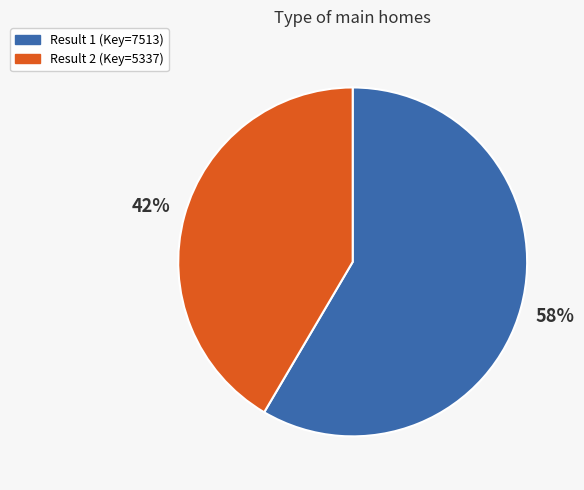

Is there any slice that represents more than half of the pie?

Yes